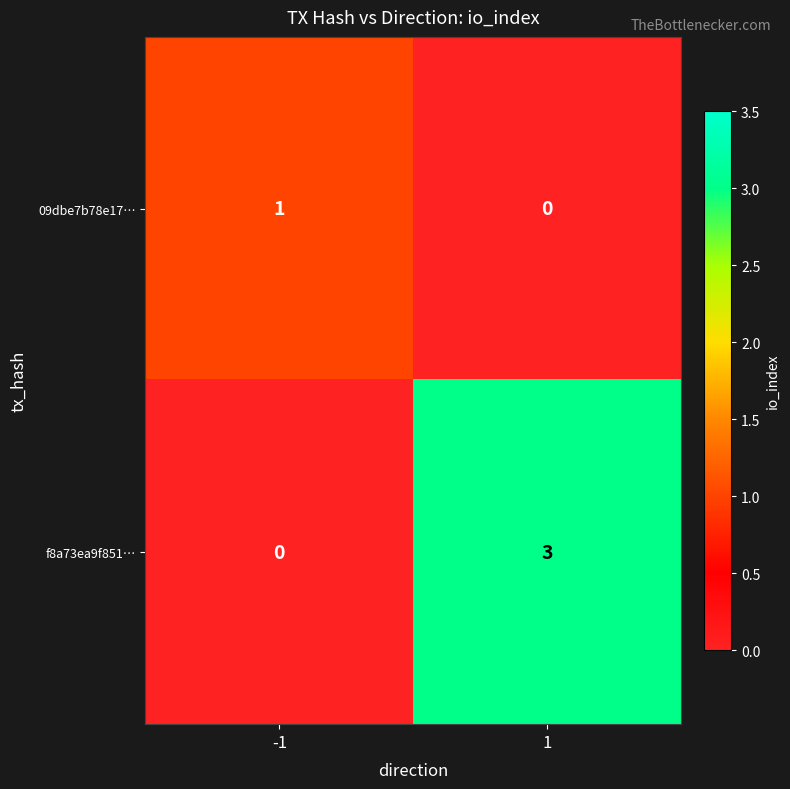

Count the number of data series in this chart.

2